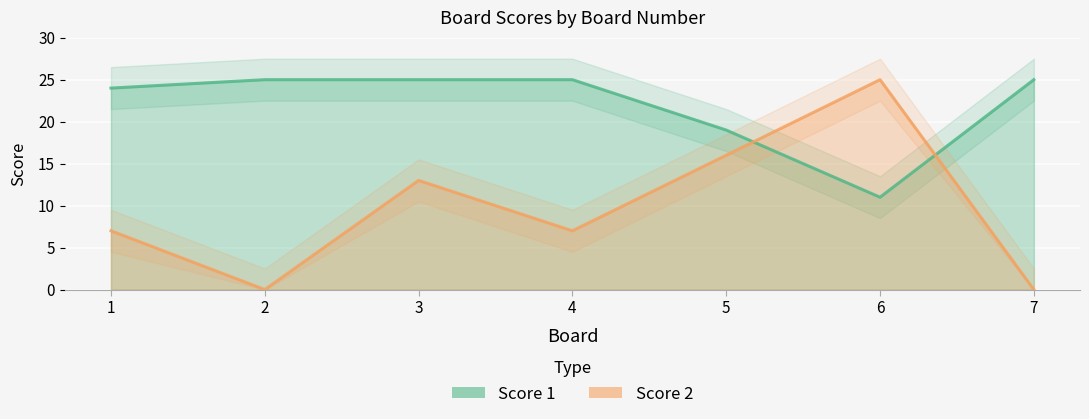

Is the value of Score 2 at 2 greater than the value of Score 1 at 2?

No